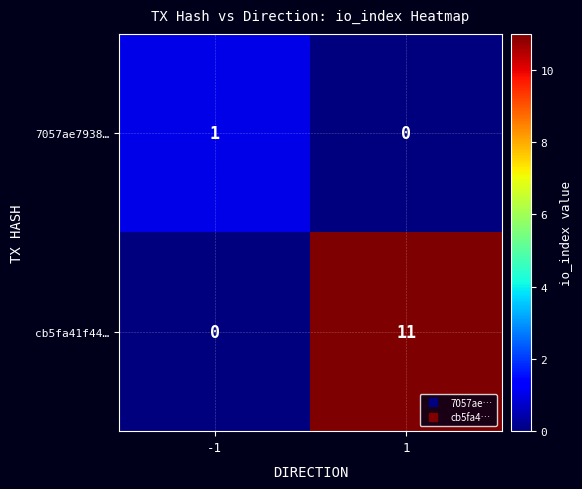

Which series changed the most between -1 and 1?

cb5fa41f44…